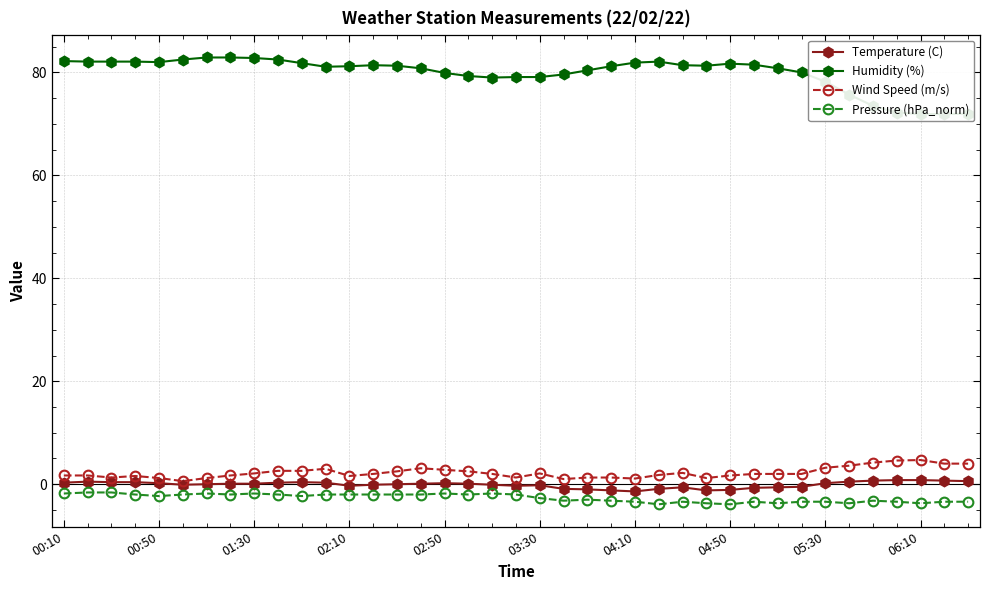

True or false: Temperature (C) has more than 0 points higher than both neighbors.

True